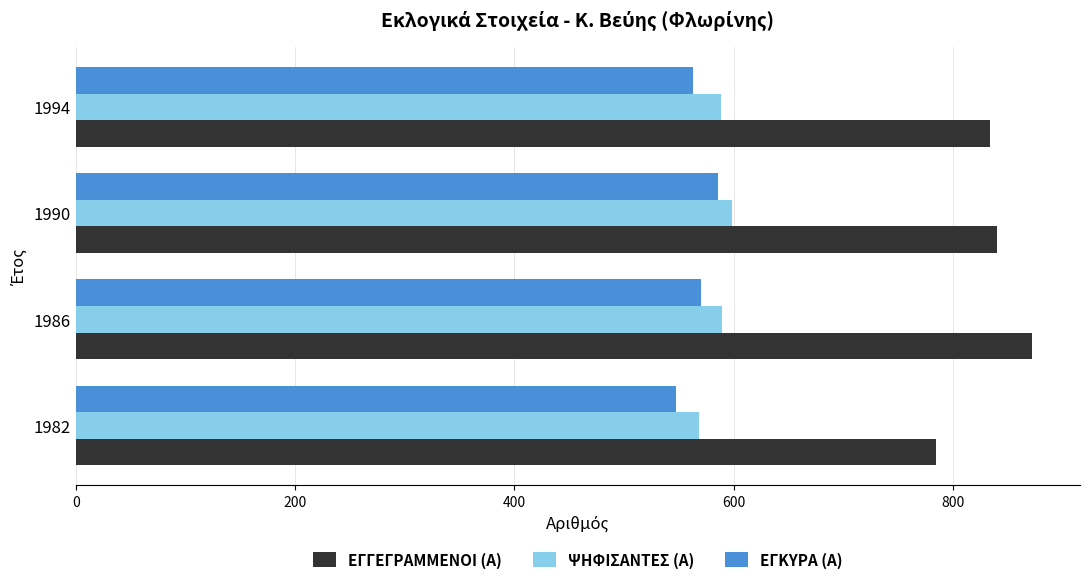

Is it true that ΕΓΚΥΡΑ (Α) equals 331 at 1986?

False